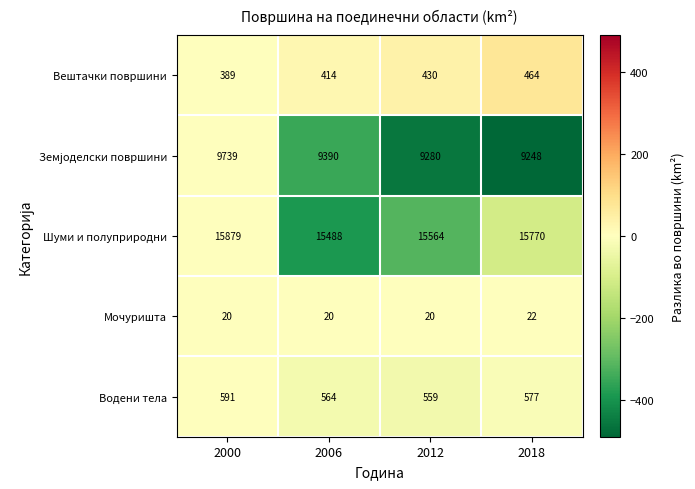

What is the difference between the highest and lowest values at 2018?

15748